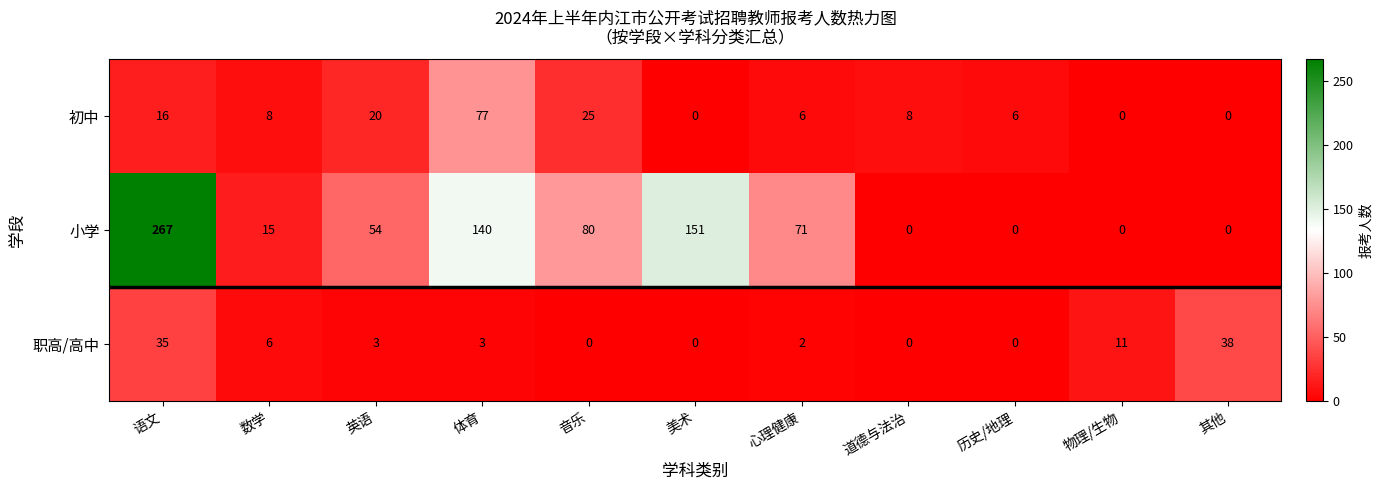

The value of 职高/高中 at 体育 is 3. True or false?

True